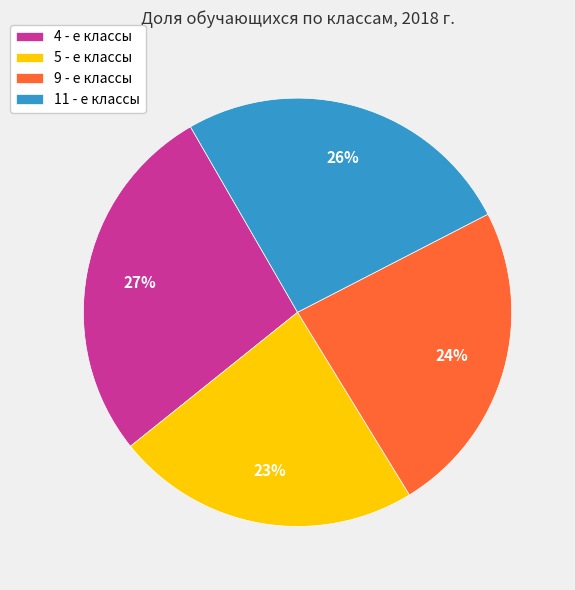

Does 9 - е классы represent more than half of the total?

No